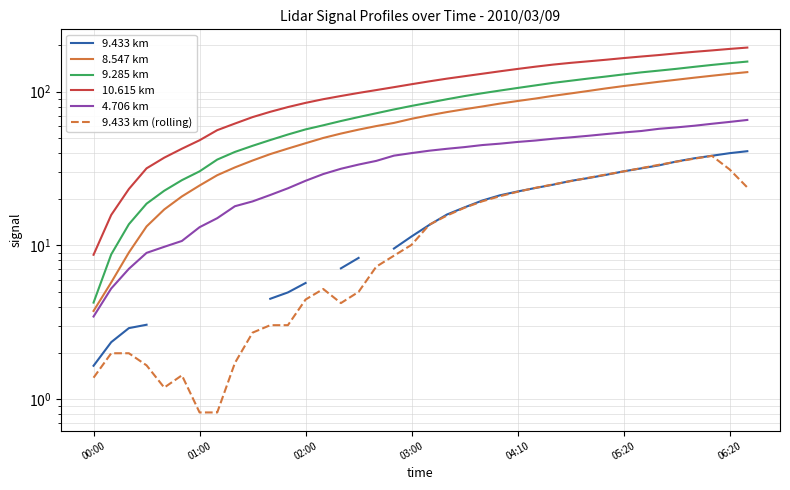

How many lines are shown in the chart?

6